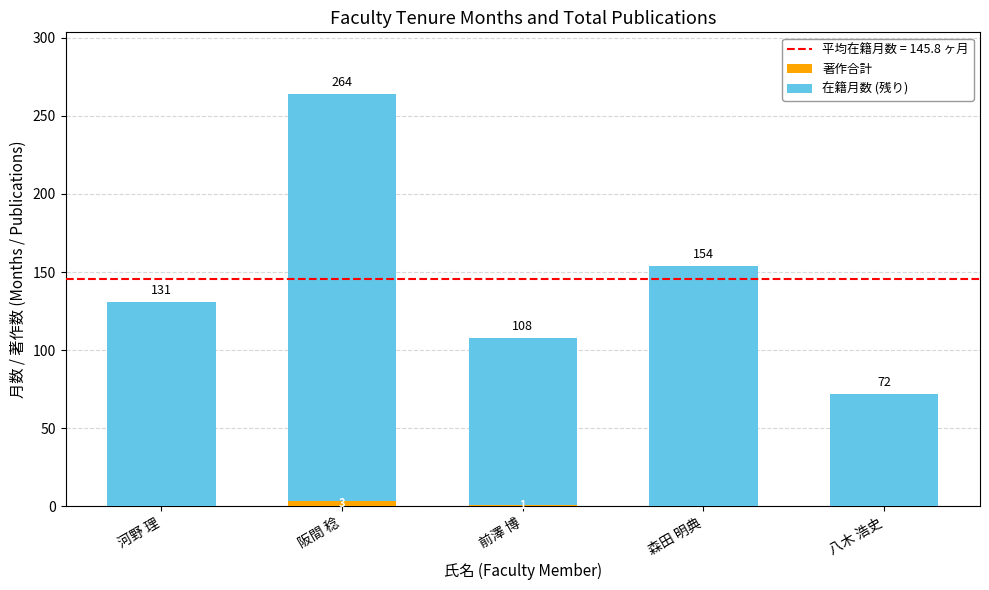

What is the total value across all series at 森田 明典?

154